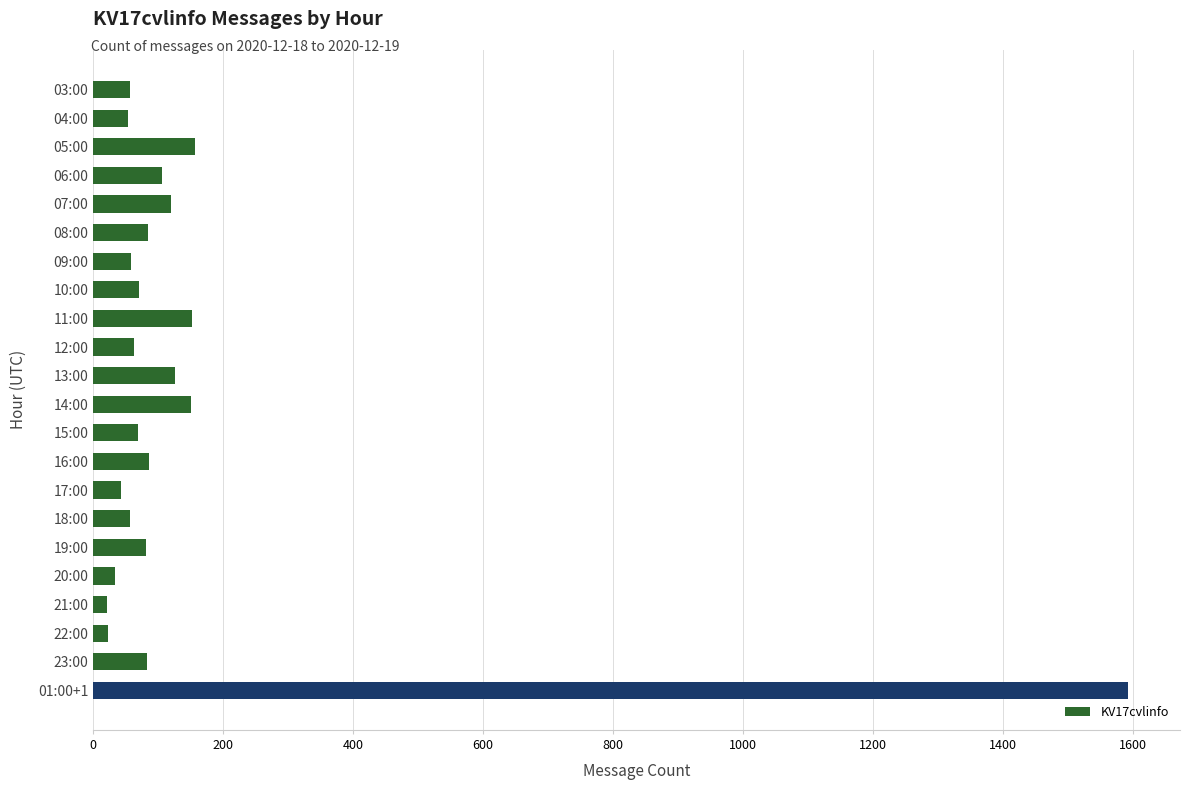

What is the label of the 4th bar from the bottom?

21:00